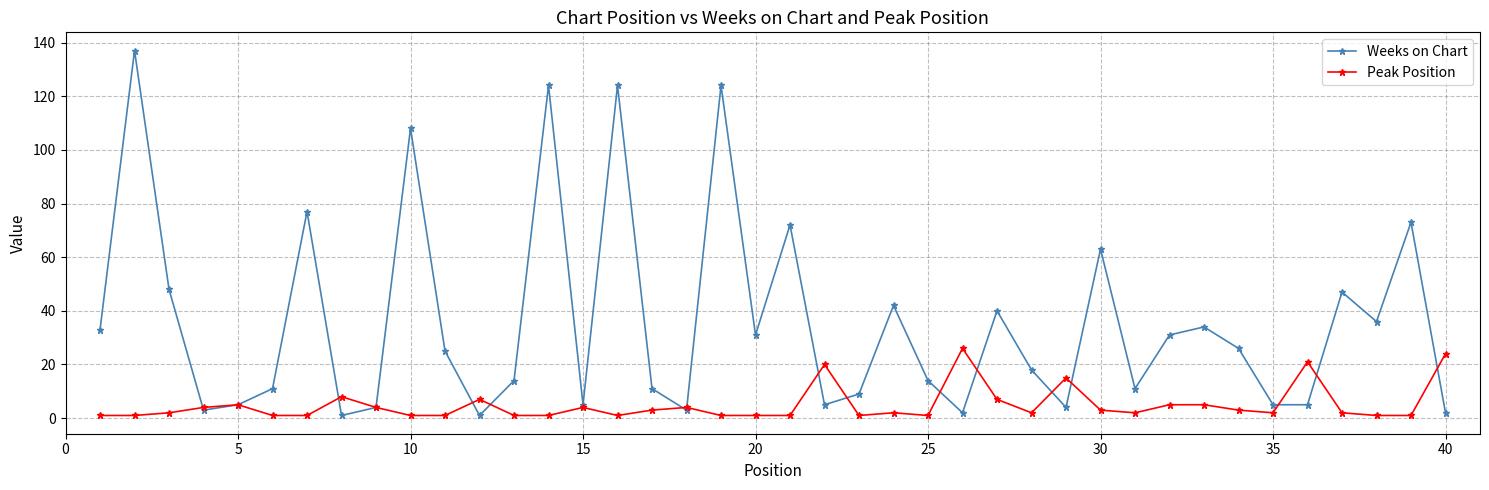

List the series in order of their overall mean, highest first.

Weeks on Chart, Peak Position